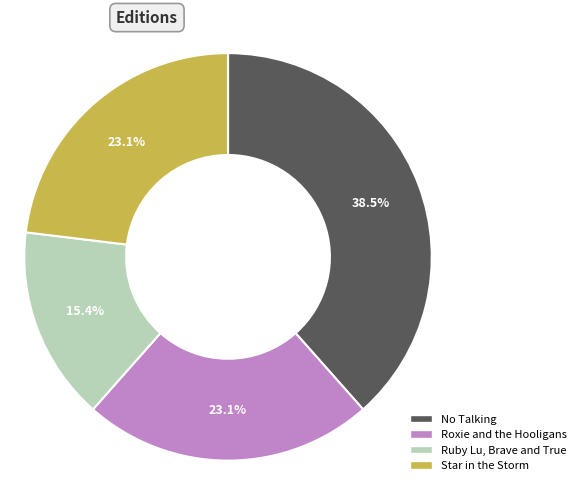

To the nearest percent, what percentage of the pie is Star in the Storm?

23%